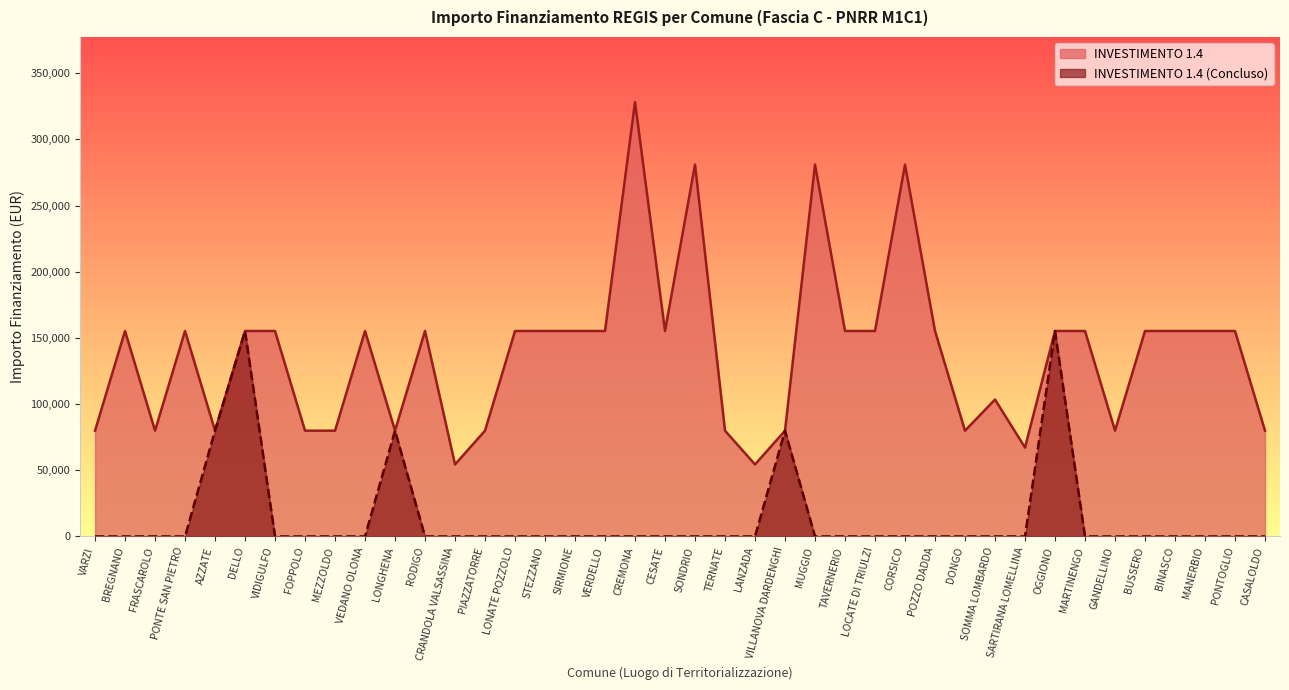

True or false: INVESTIMENTO 1.4 (Concluso) has more than 2 interior local peaks.

True